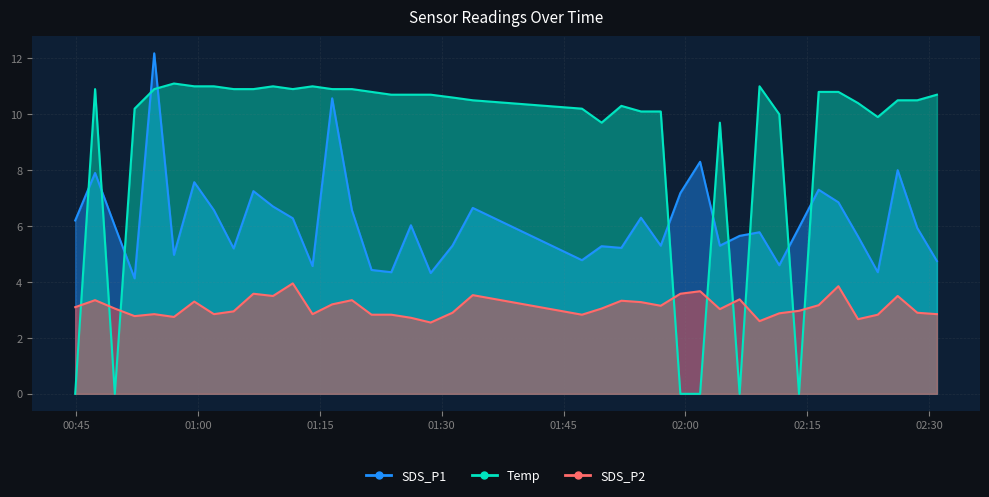

What is the spread (max minus min) of values at 2021/10/02 01:47:16?

7.4